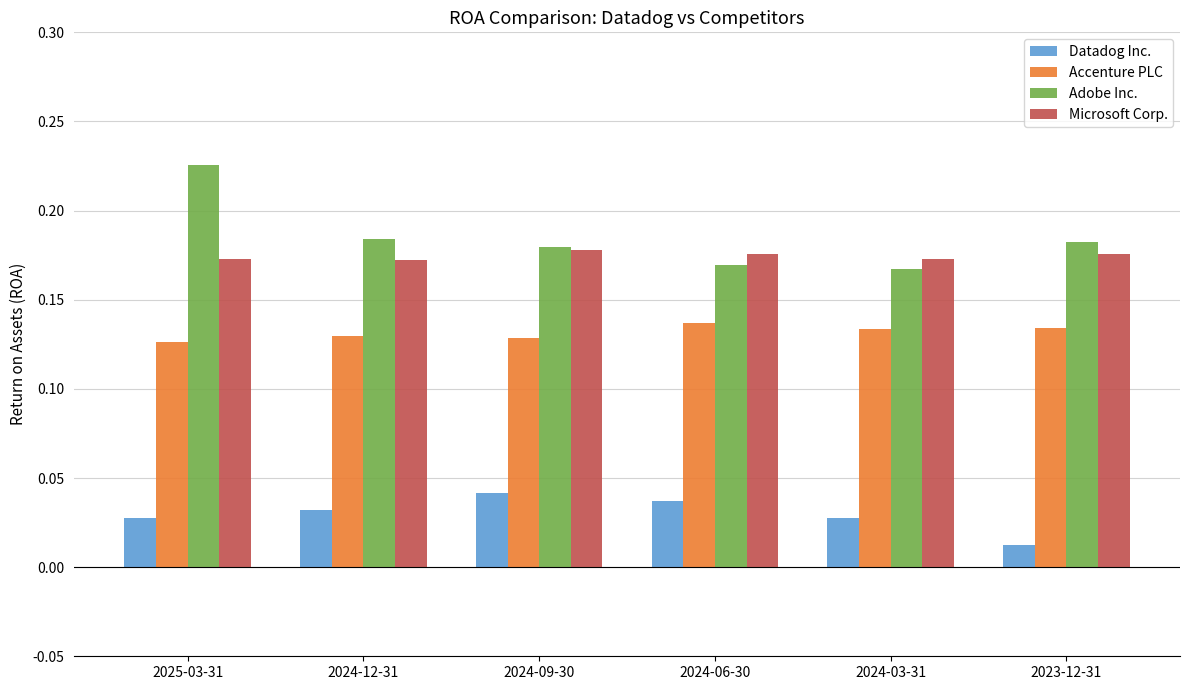

At how many categories does at least one series exceed 0?

6